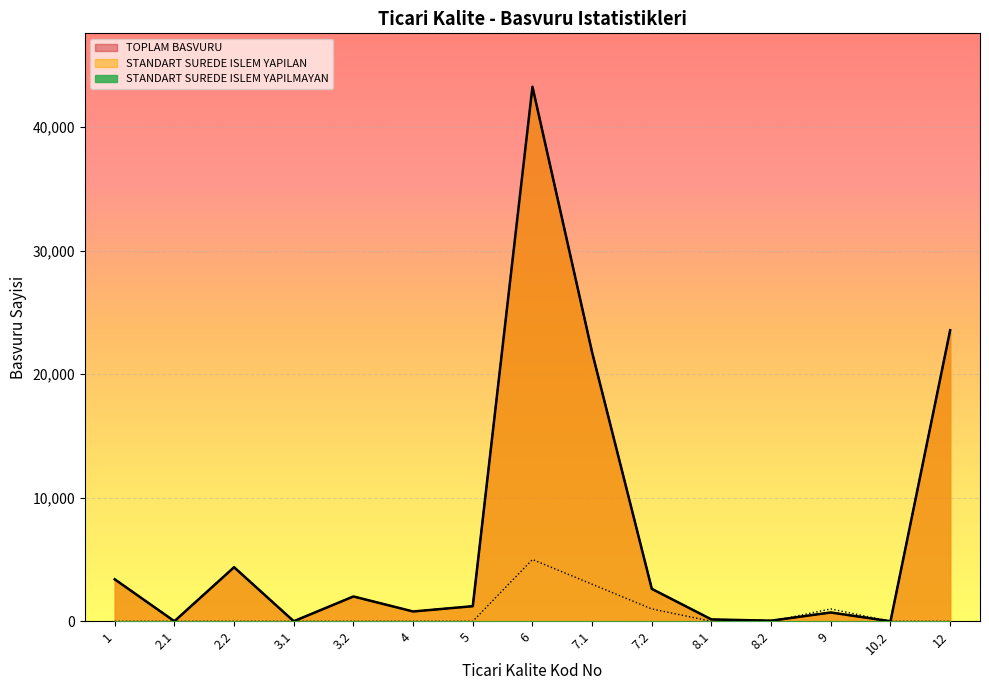

What is the difference between the second highest and minimum values in the STANDART SUREDE ISLEM YAPILMAYAN series?

3000